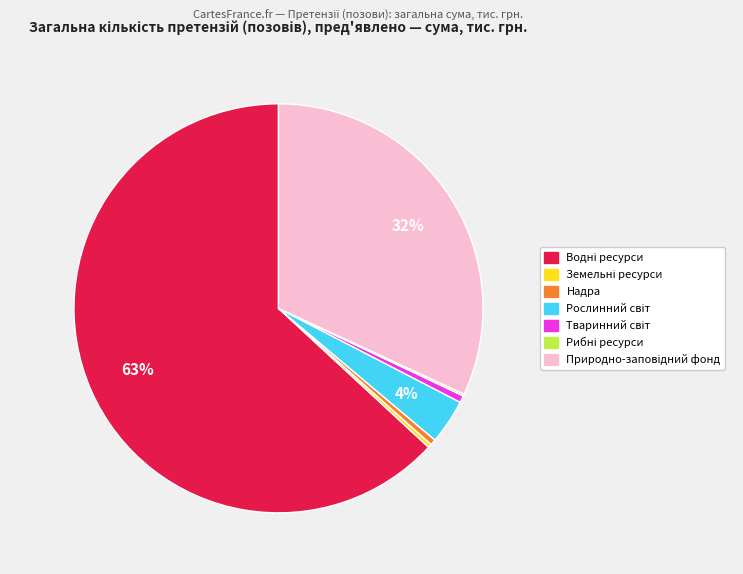

To the nearest percent, what is the average slice percentage?

14%